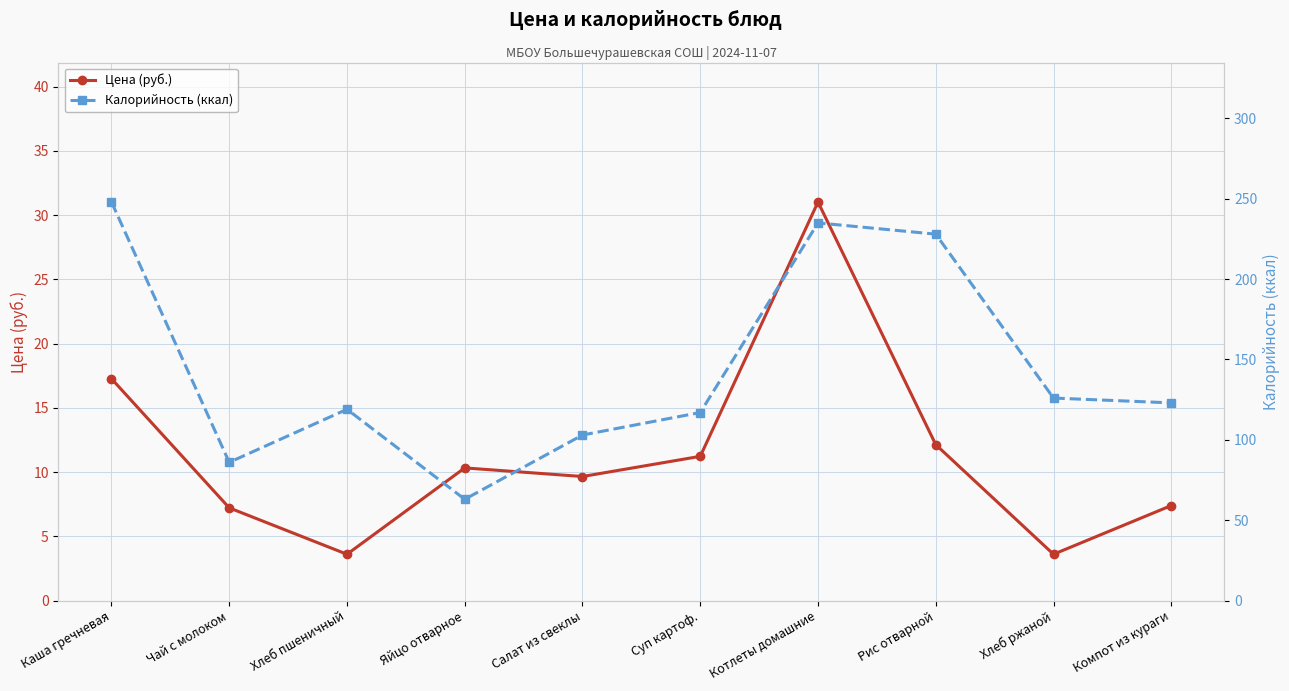

Where is Цена (руб.) nearest to the value 17?

Каша гречневая